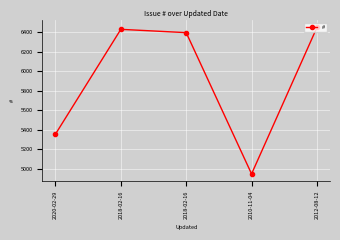

List the labels in order of value, smallest first.

2010-11-04, 2020-02-29, 2018-02-16, 2018-02-16, 2012-08-12